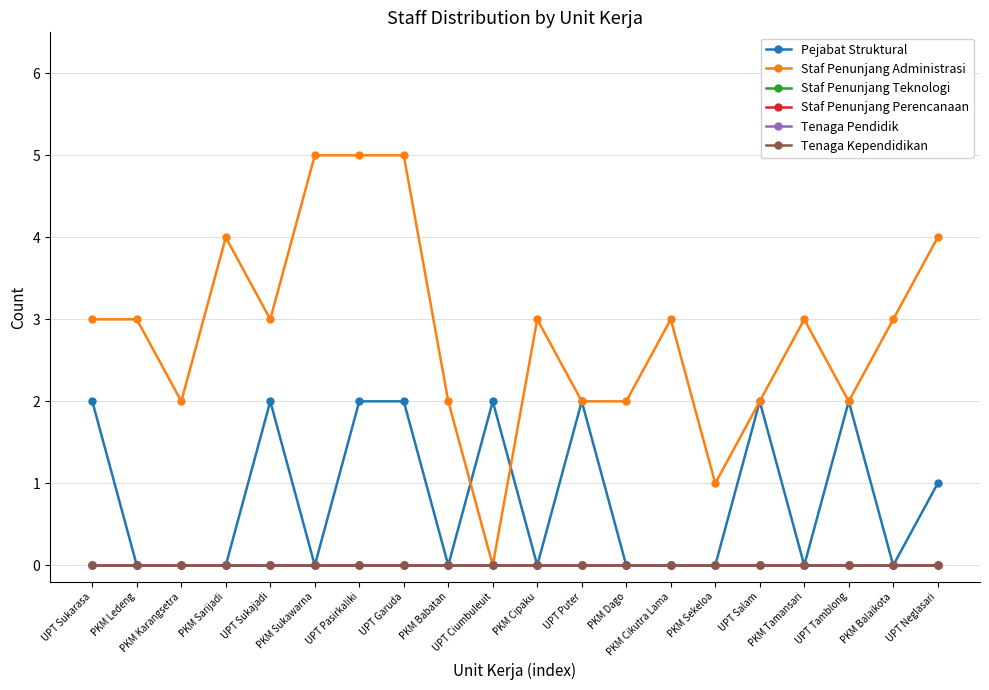

Reading left to right, extract all data points from this chart.

Pejabat Struktural: 2	0	0	0	2	0	2	2	0	2	0	2	0	0	0	2	0	2	0	1
Staf Penunjang Administrasi: 3	3	2	4	3	5	5	5	2	0	3	2	2	3	1	2	3	2	3	4
Staf Penunjang Teknologi: 0	0	0	0	0	0	0	0	0	0	0	0	0	0	0	0	0	0	0	0
Staf Penunjang Perencanaan: 0	0	0	0	0	0	0	0	0	0	0	0	0	0	0	0	0	0	0	0
Tenaga Pendidik: 0	0	0	0	0	0	0	0	0	0	0	0	0	0	0	0	0	0	0	0
Tenaga Kependidikan: 0	0	0	0	0	0	0	0	0	0	0	0	0	0	0	0	0	0	0	0